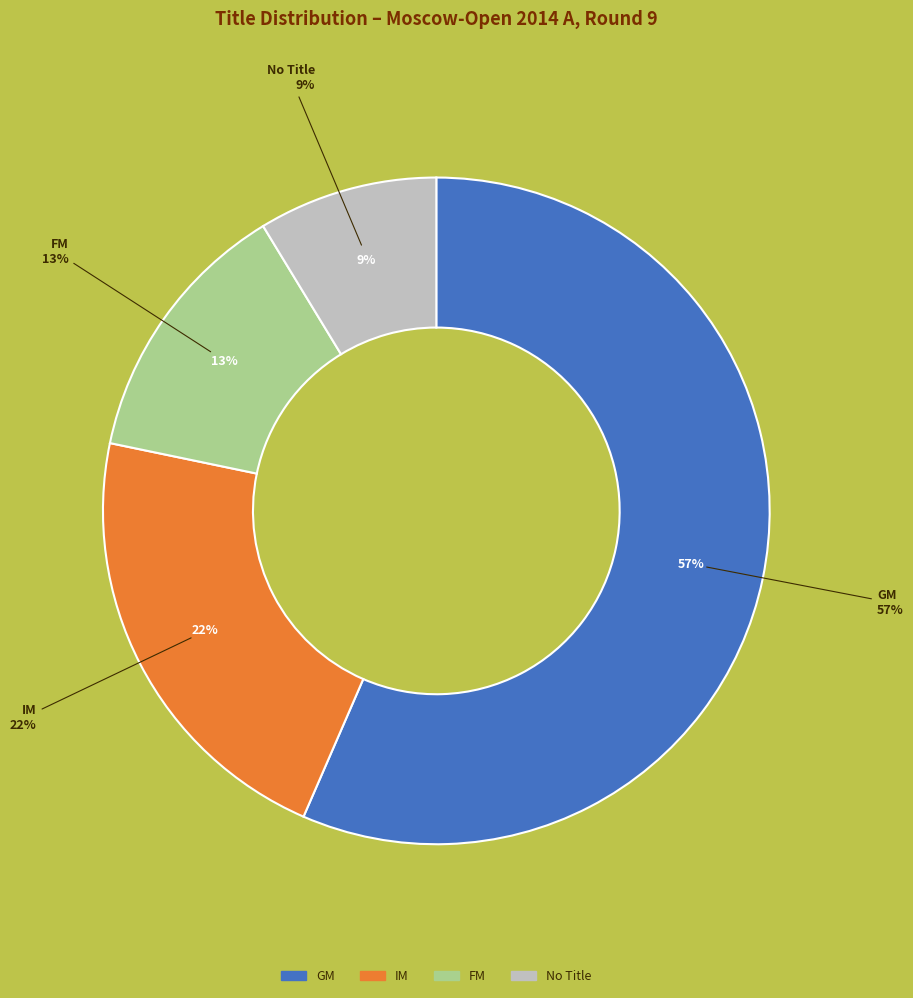

What is the largest slice in the pie chart?

GM